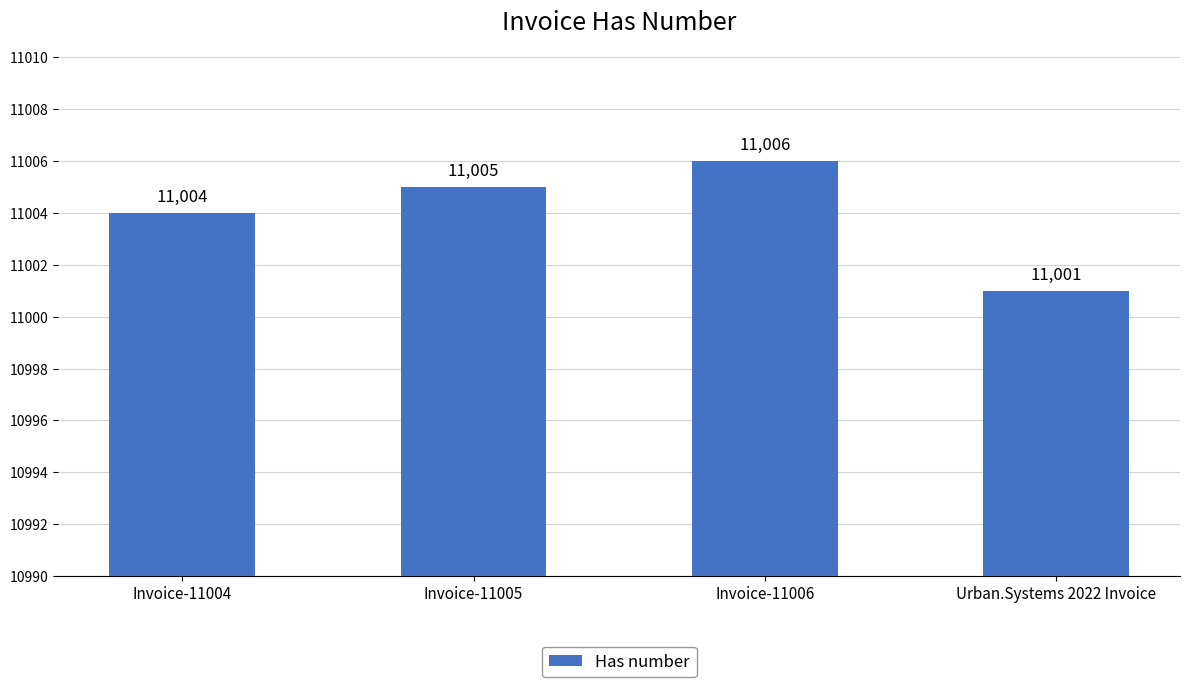

What is the average value?

11004